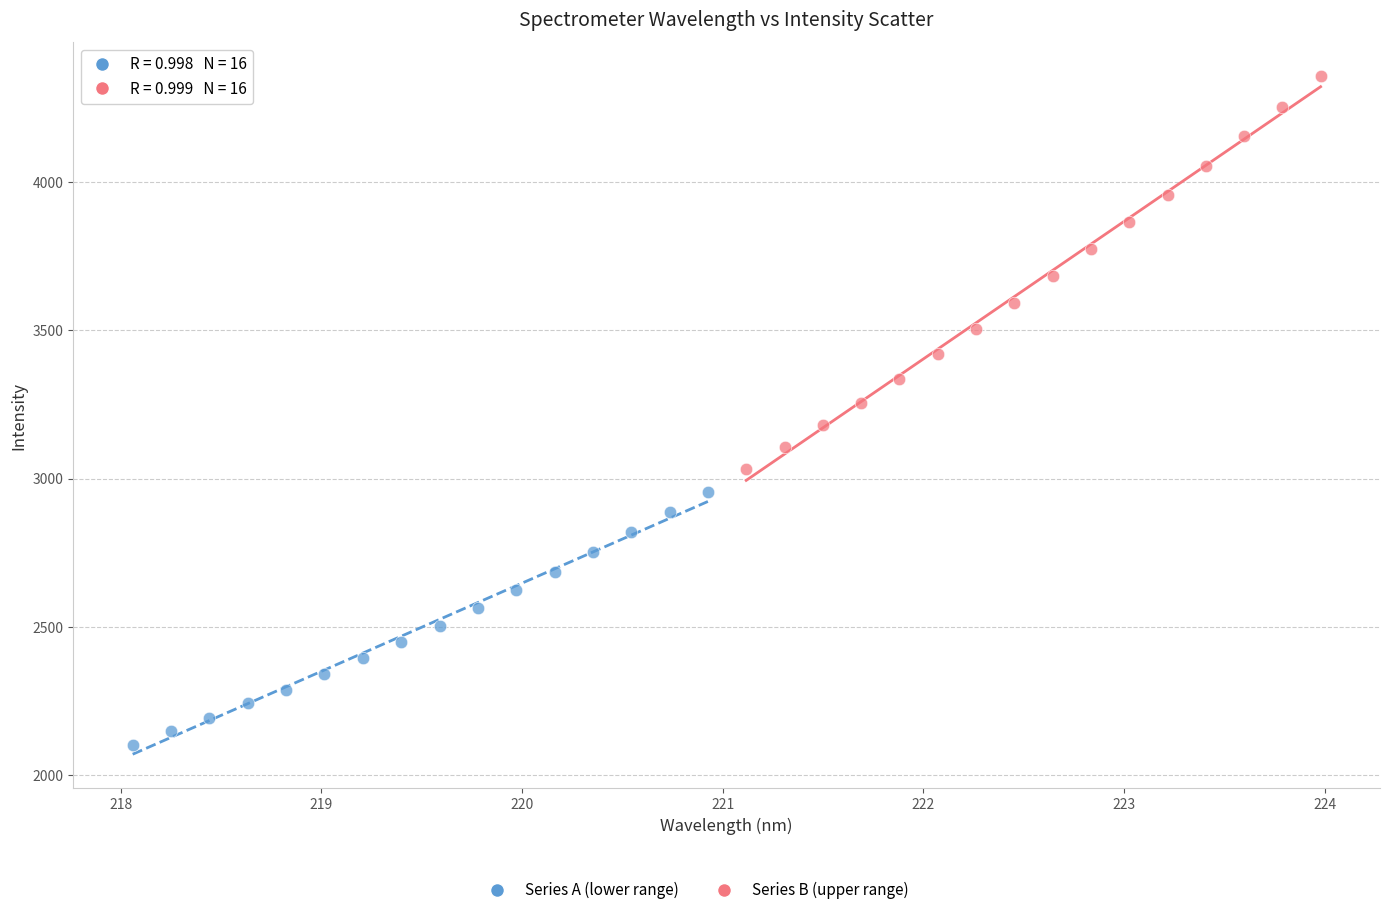

Which series has the largest Y range (max minus min)?

Series B (upper range)